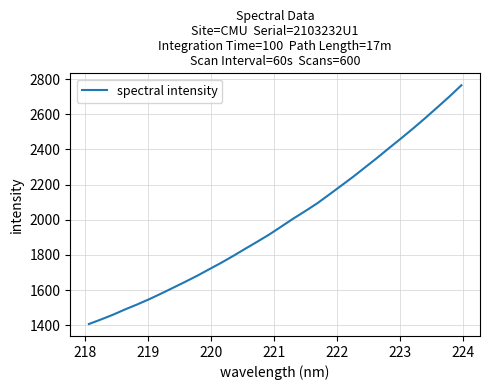

What is the minimum value shown in the chart?

1407.1